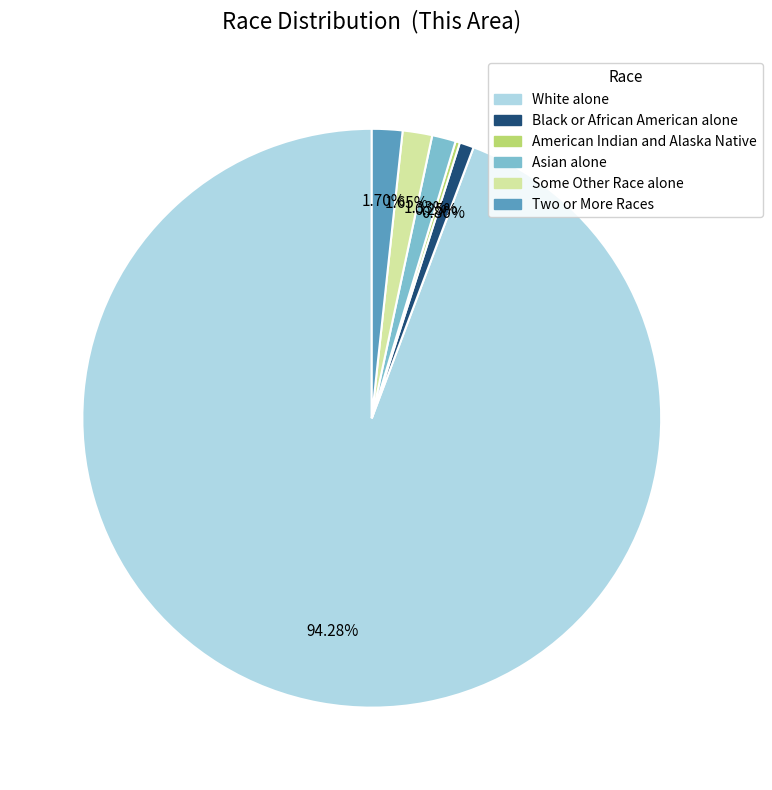

Is there a majority slice in this chart?

Yes